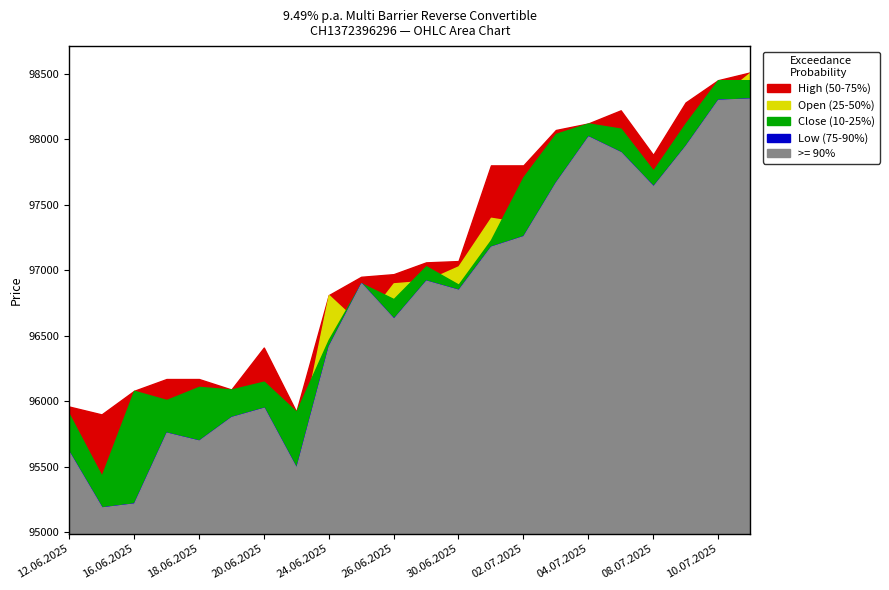

Where is the first local minimum for Close?

13.06.2025